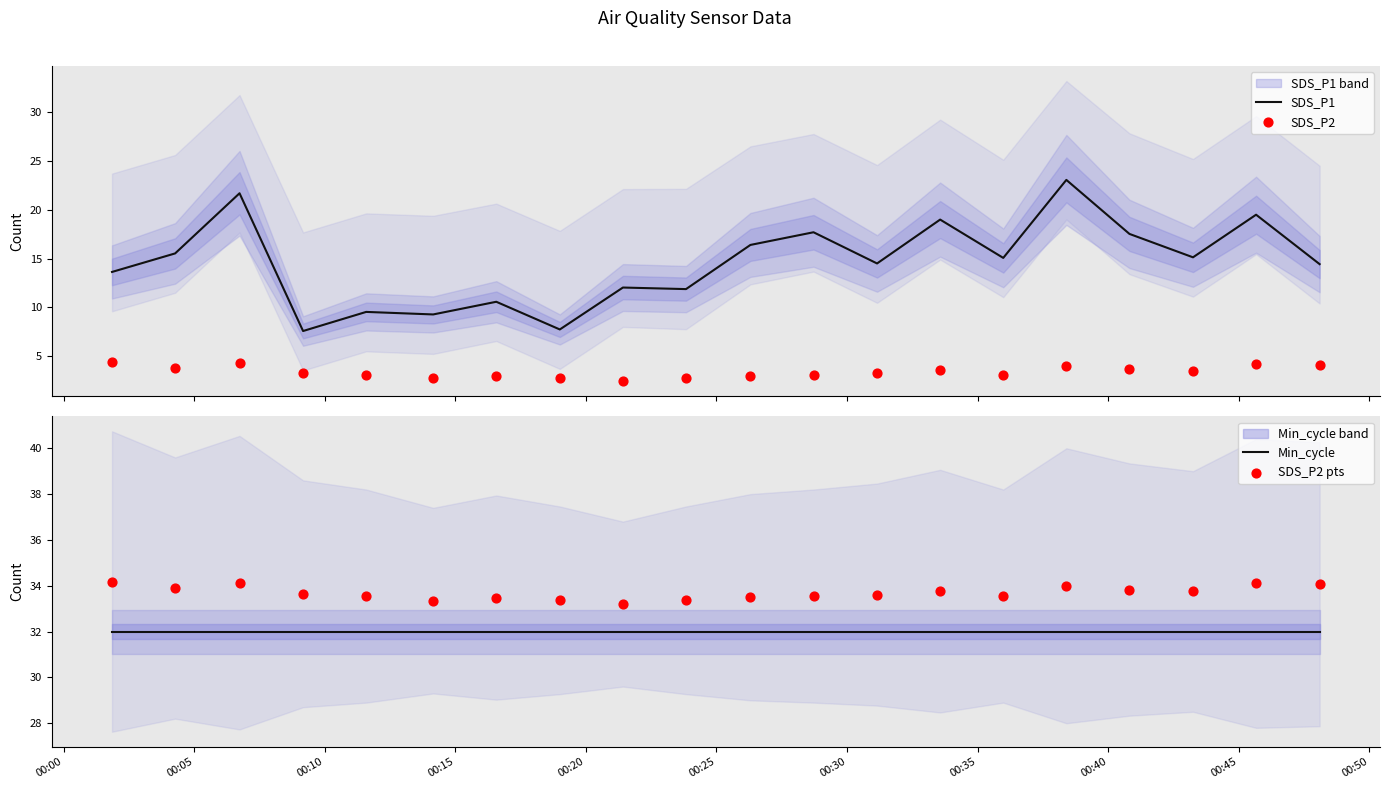

What are all the series names shown in the legend?

SDS_P1, SDS_P2, Min_cycle, SDS_P2 pts